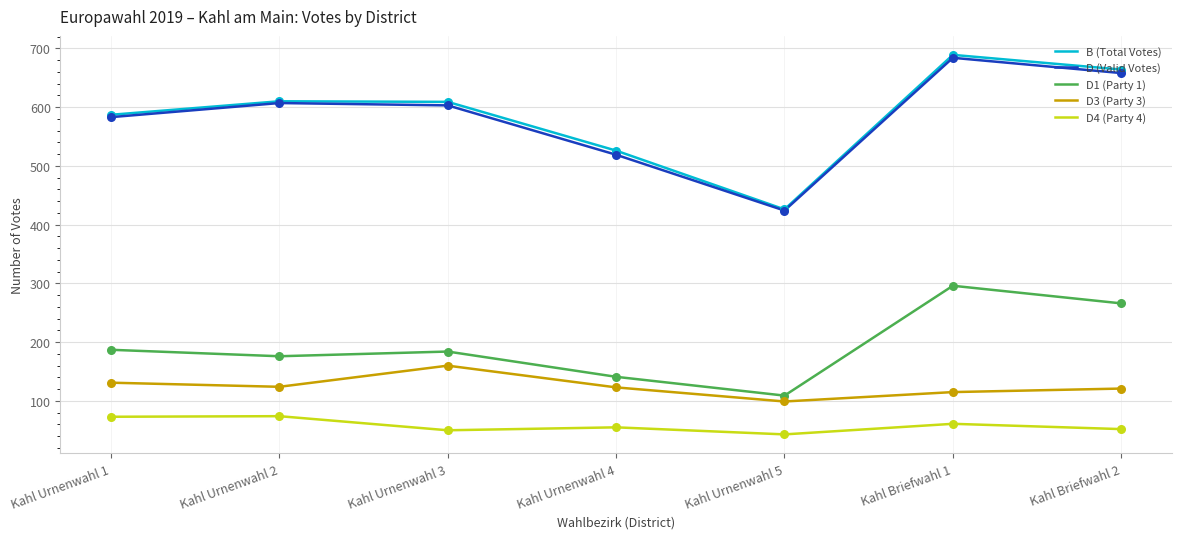

Which series has the widest spread of values?

B (Total Votes)